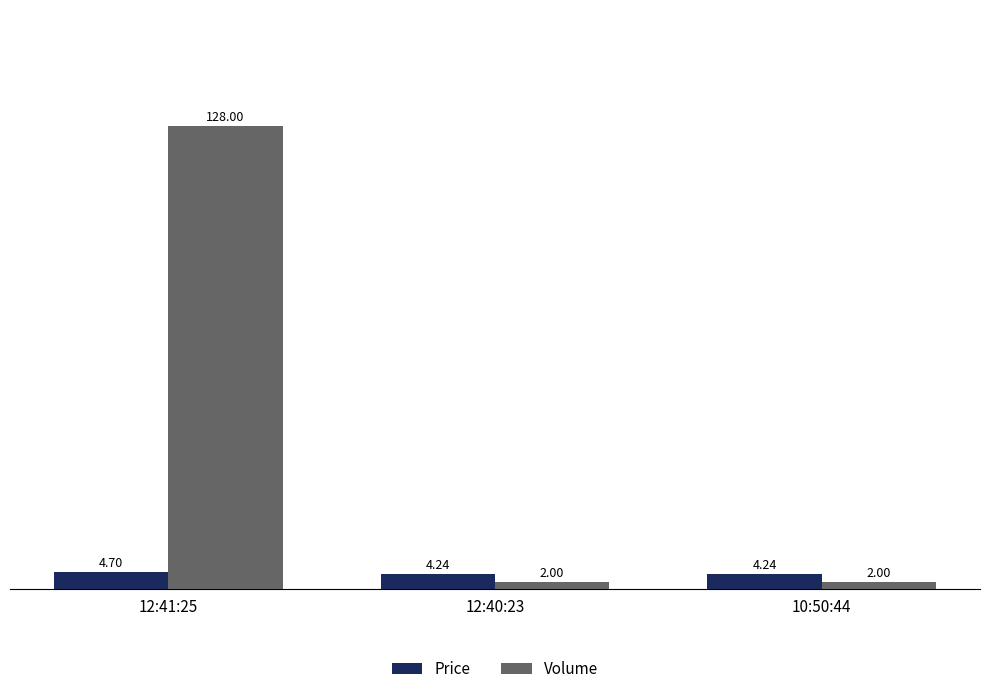

What is the difference between the highest and lowest values at 10:50:44?

2.2